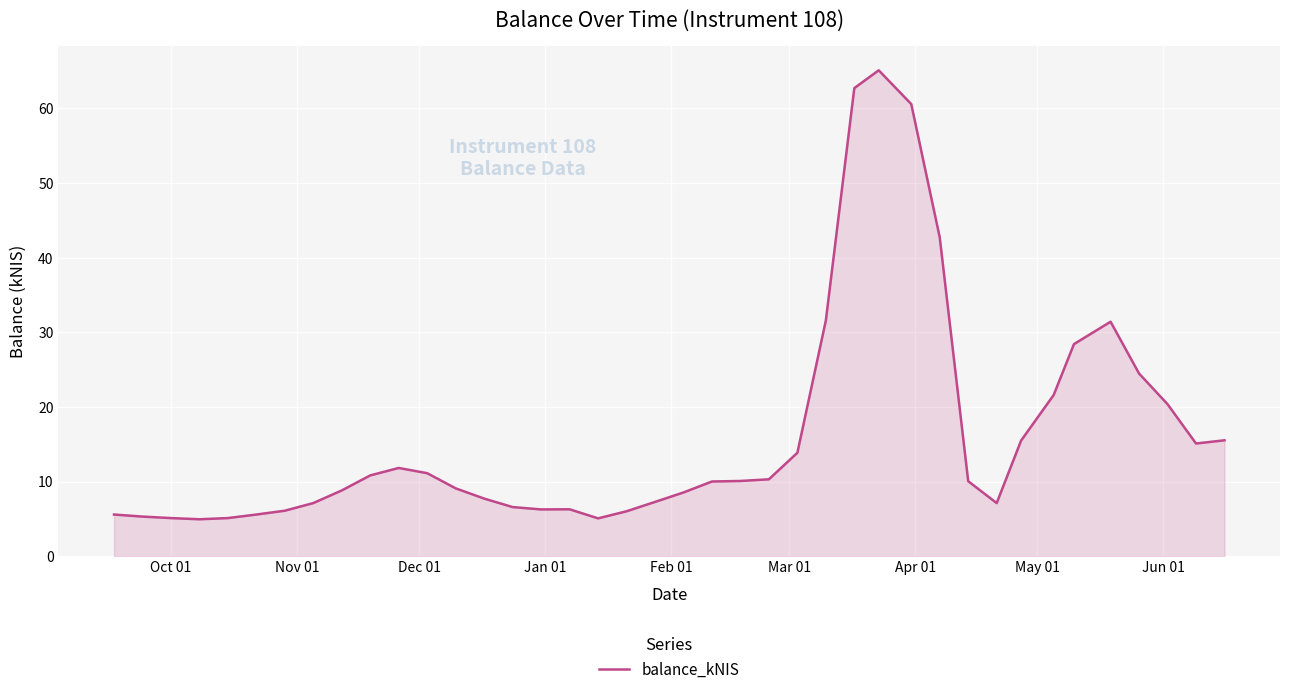

What is the maximum value shown in the chart?

65.1